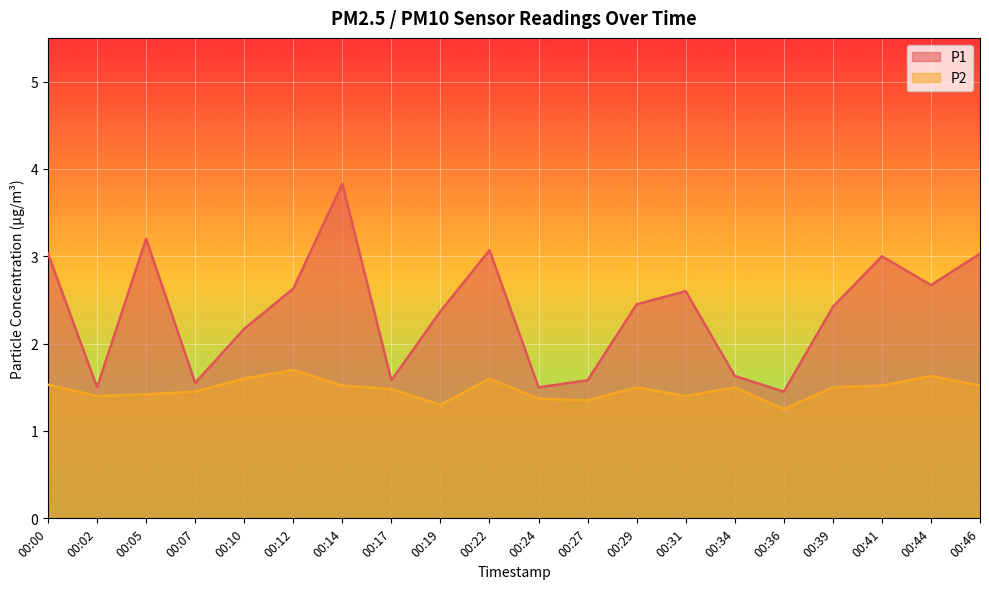

How many series are shown in this chart?

2